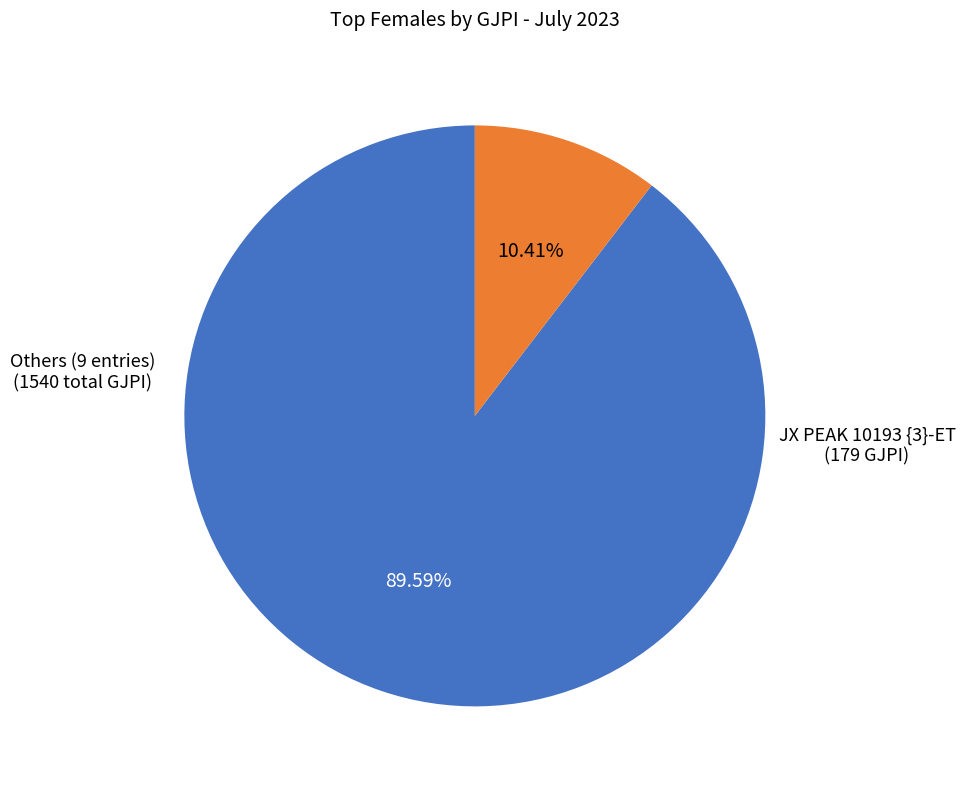

Is there a majority slice in this chart?

Yes